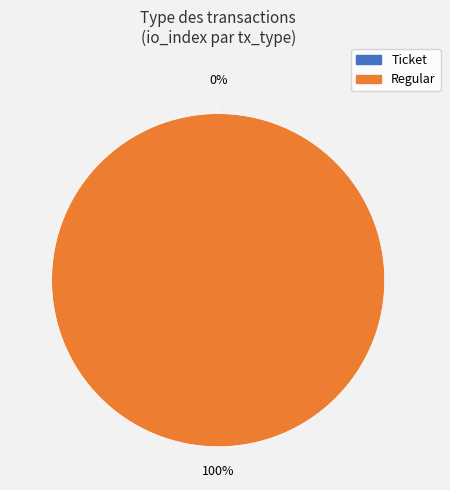

Which category has the smallest portion of the pie?

Ticket